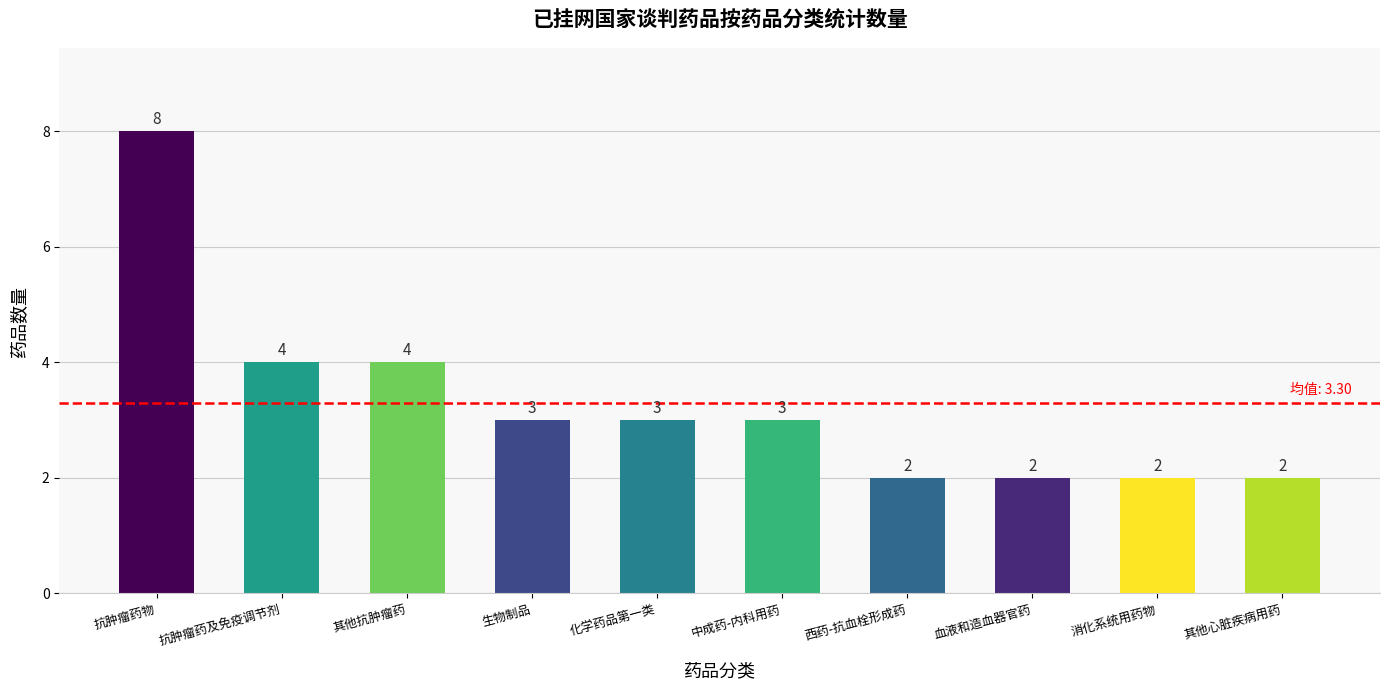

Read the value at 其他心脏疾病用药.

2